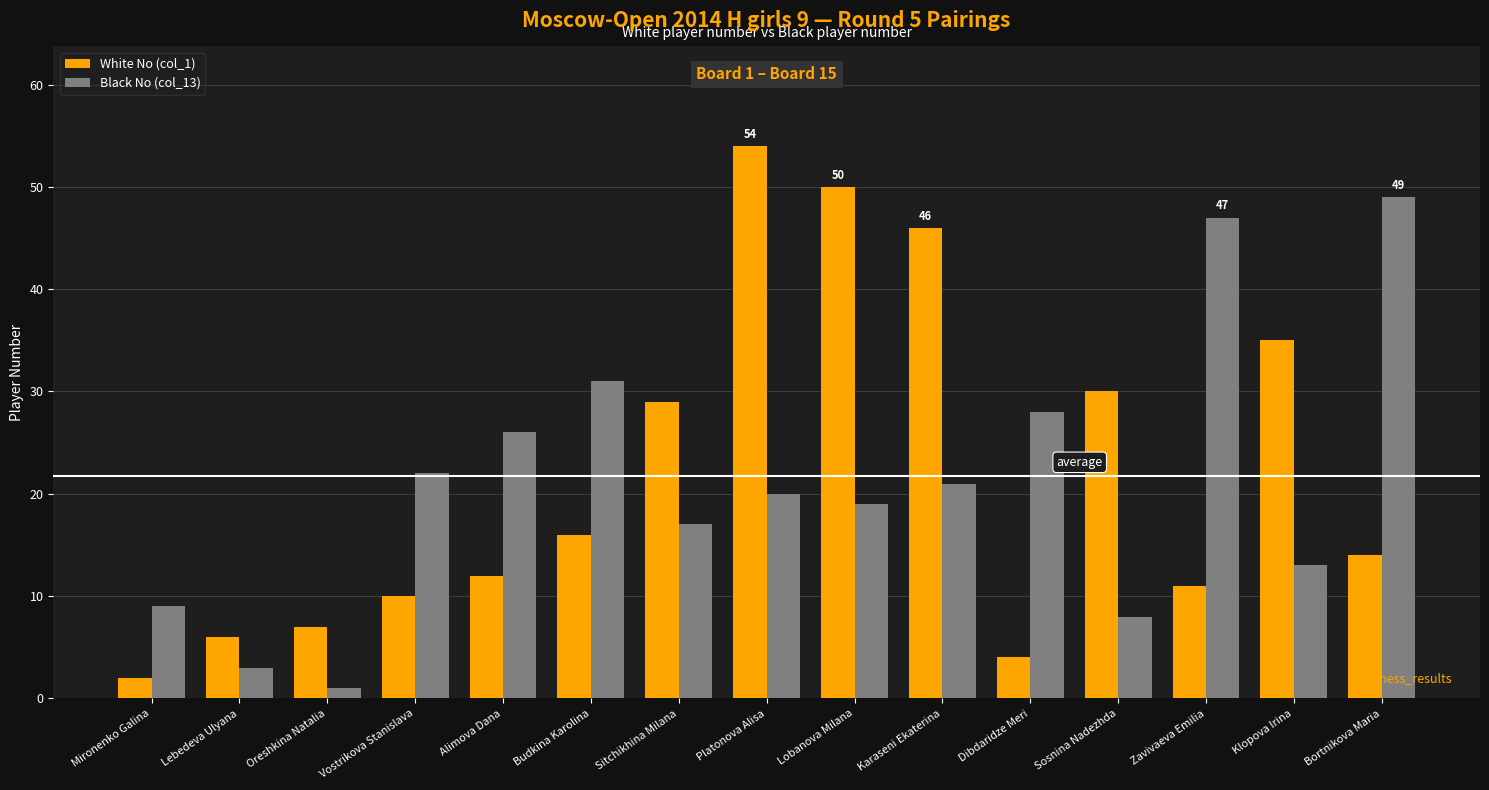

What is the sum of the White No (col_1) values at Sosnina Nadezhda and Lebedeva Ulyana?

36